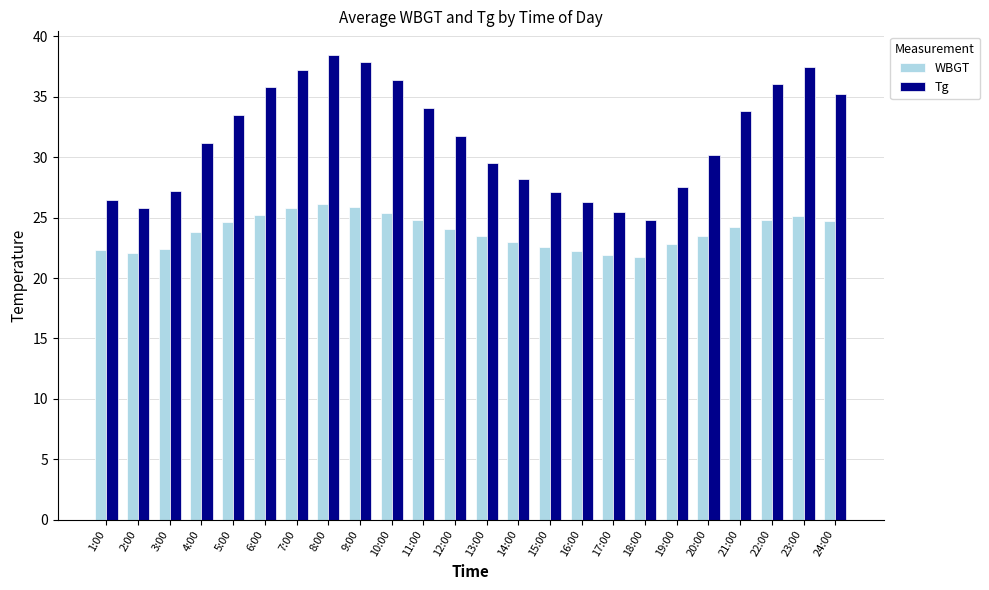

Read the Tg value at 3:00.

27.2